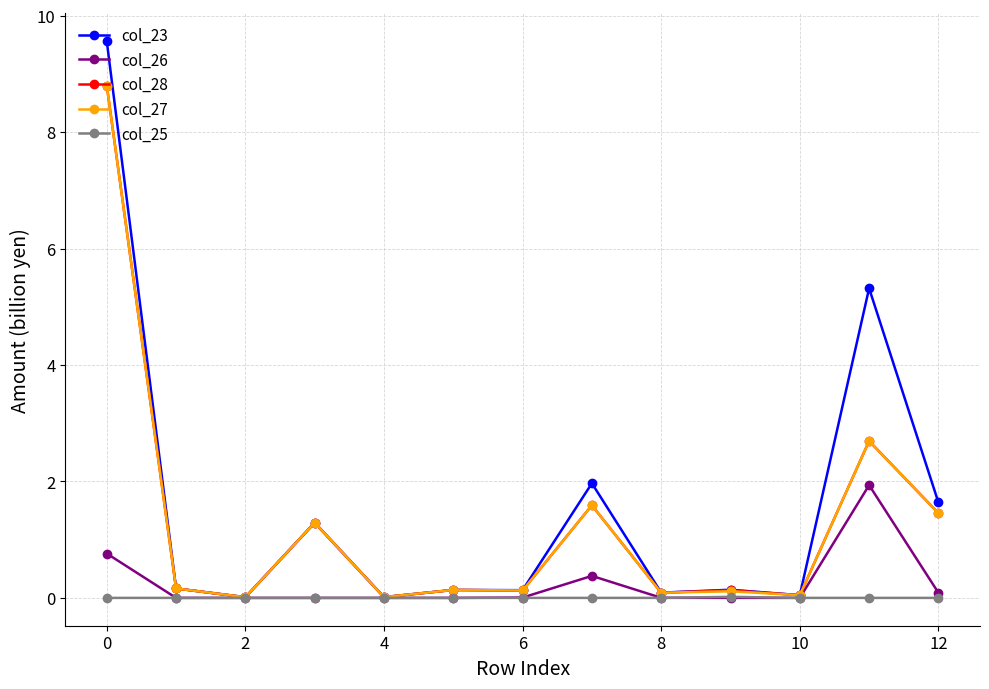

What is the maximum value for col_27?

8.8